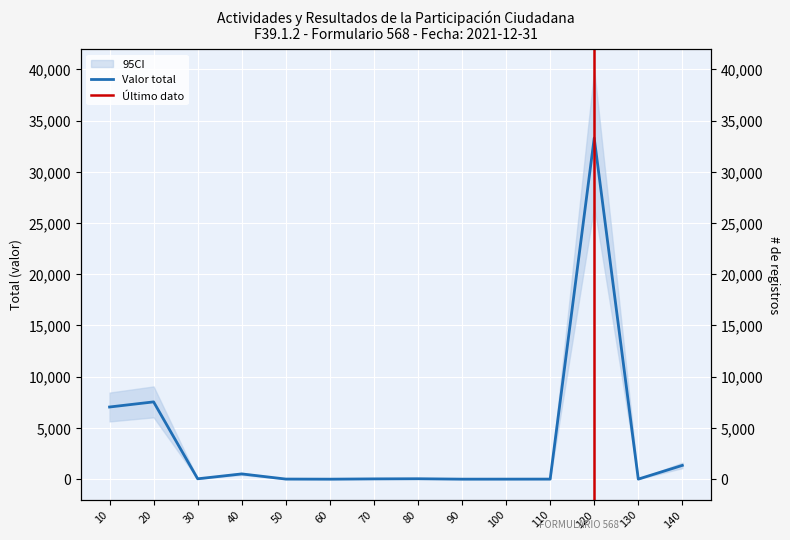

At which label is the value closest to 16649?

20